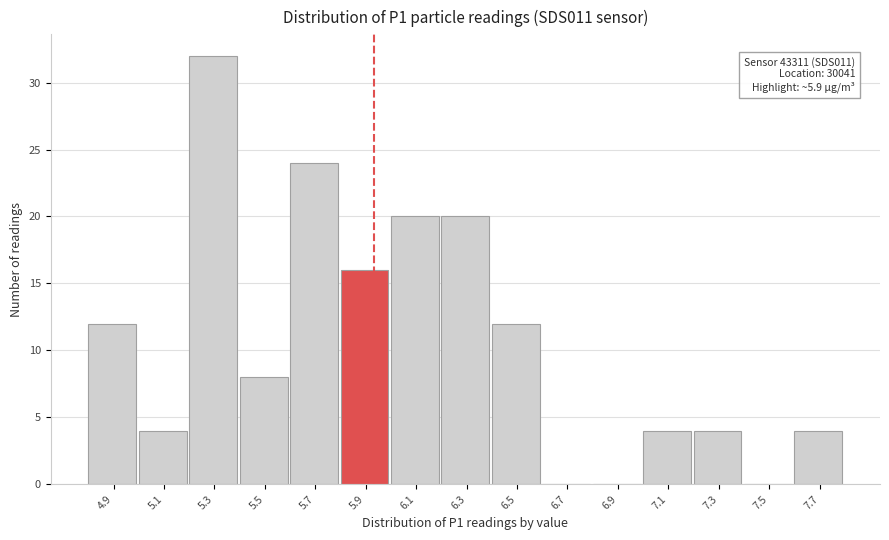

Reading left to right, extract all data points from this chart.

4.9=12	5.1=4	5.3=32	5.5=8	5.7=24	5.9=16	6.1=20	6.3=20	6.5=12	6.7=0	6.9=0	7.1=4	7.3=4	7.5=0	7.7=4